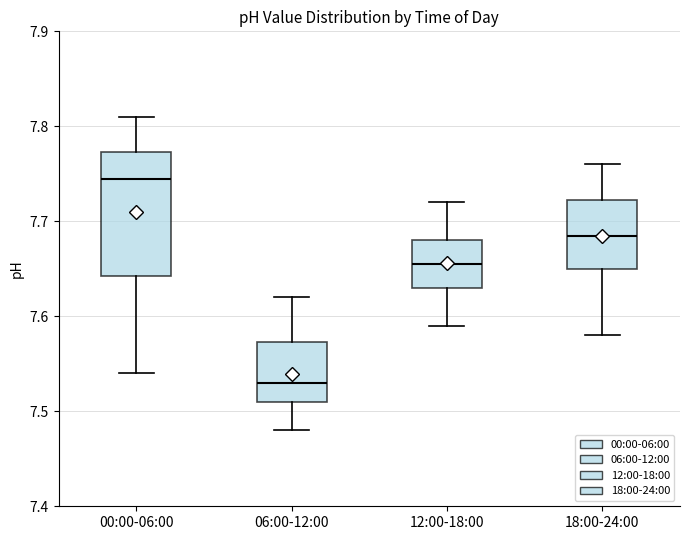

Comparing the boxes themselves (not the whiskers), which one is the tallest?

00:00-06:00